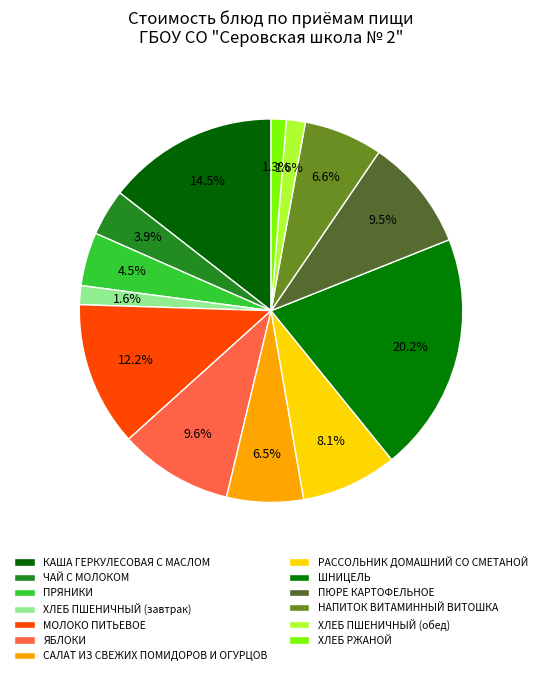

To the nearest percent, what is the combined percentage of НАПИТОК ВИТАМИННЫЙ ВИТОШКА and КАША ГЕРКУЛЕСОВАЯ С МАСЛОМ?

21%